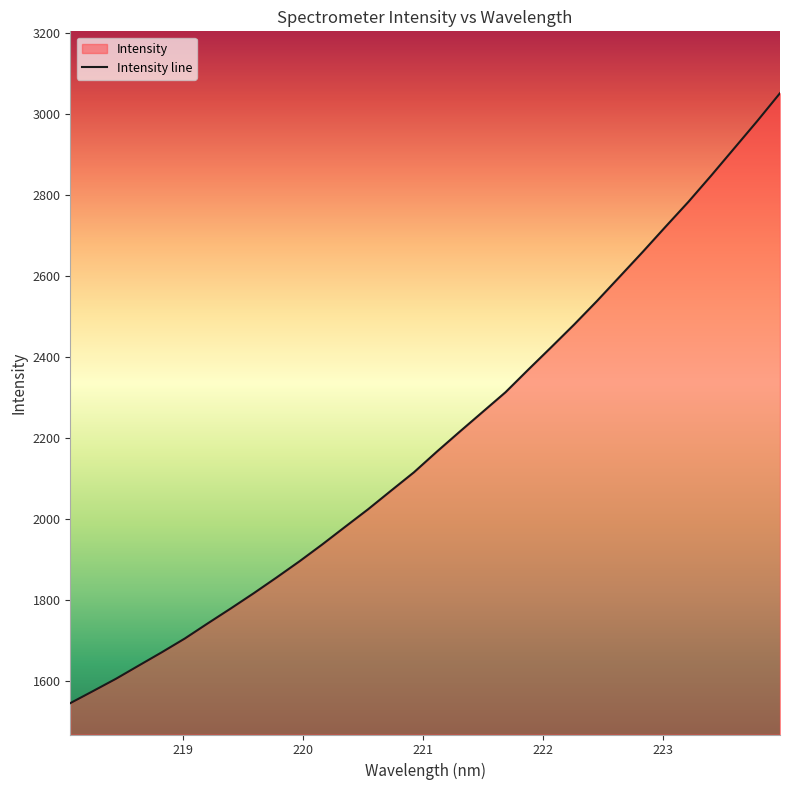

True or false: there are more than 0 points higher than both neighbors.

False